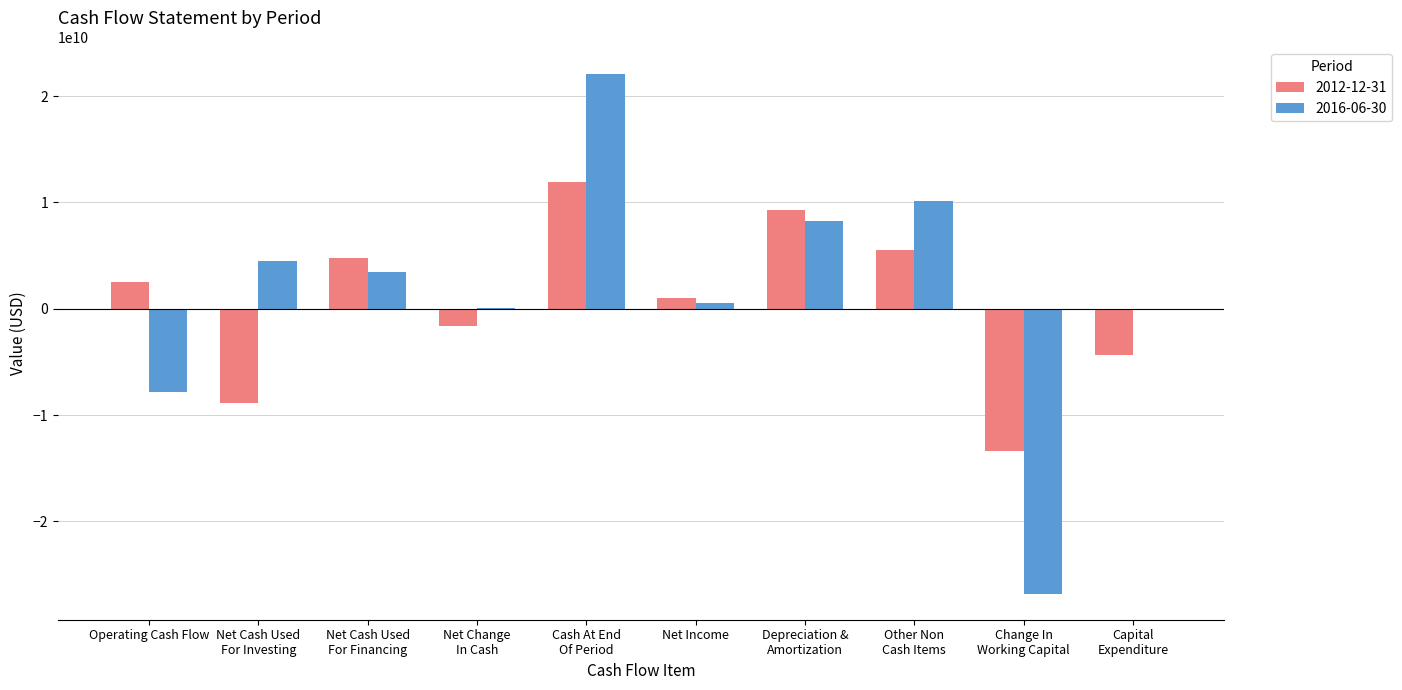

Read the 2016-06-30 value at Operating Cash Flow.

-7800000000